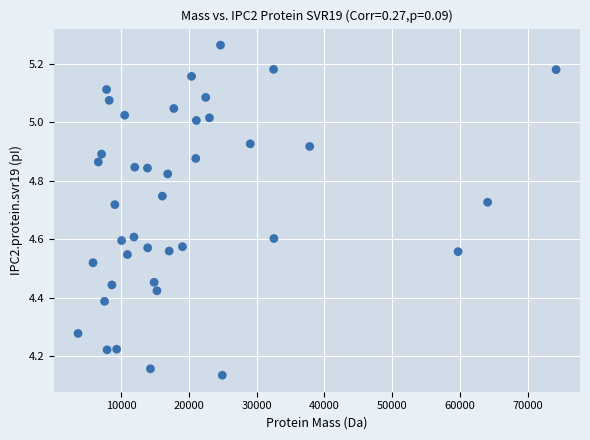

What is the range of X values (max minus min)?

70543.5